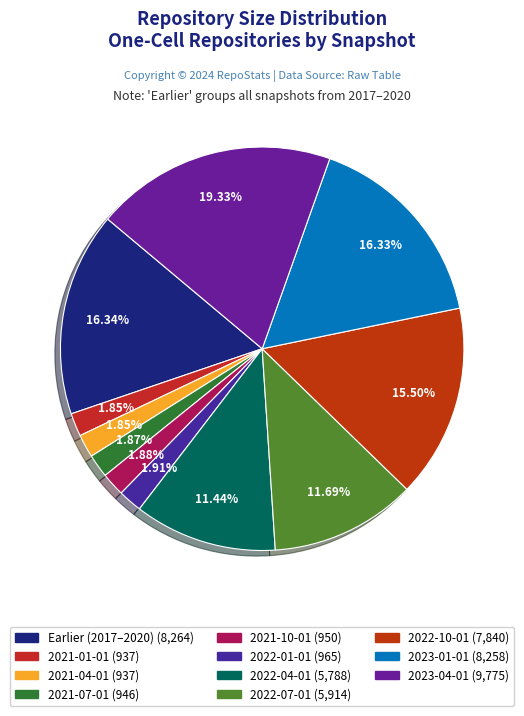

How many slices are in this pie chart?

11